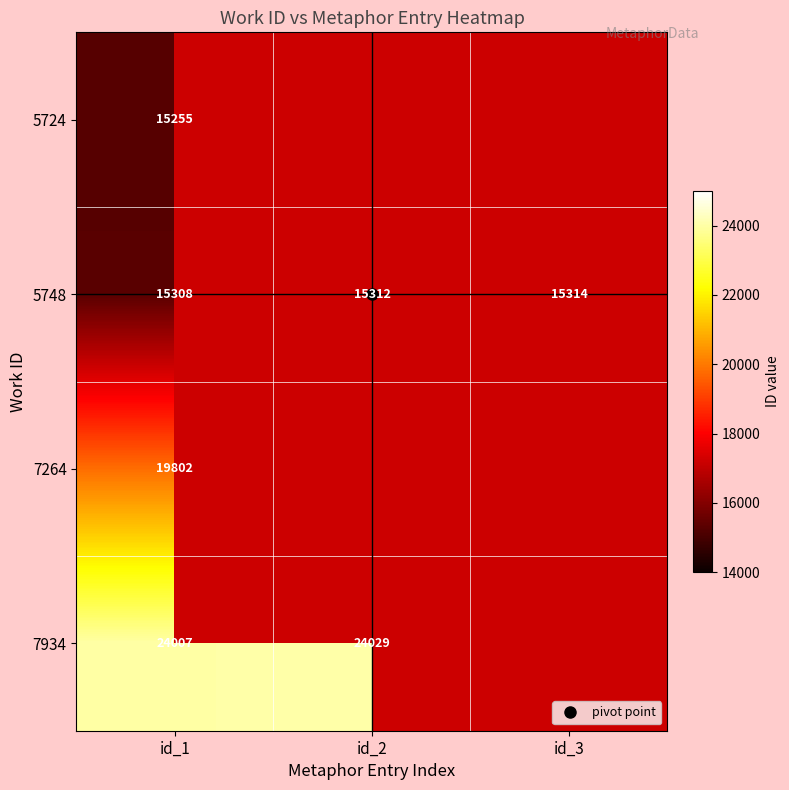

How many data points in 5748 are above 15312?

1